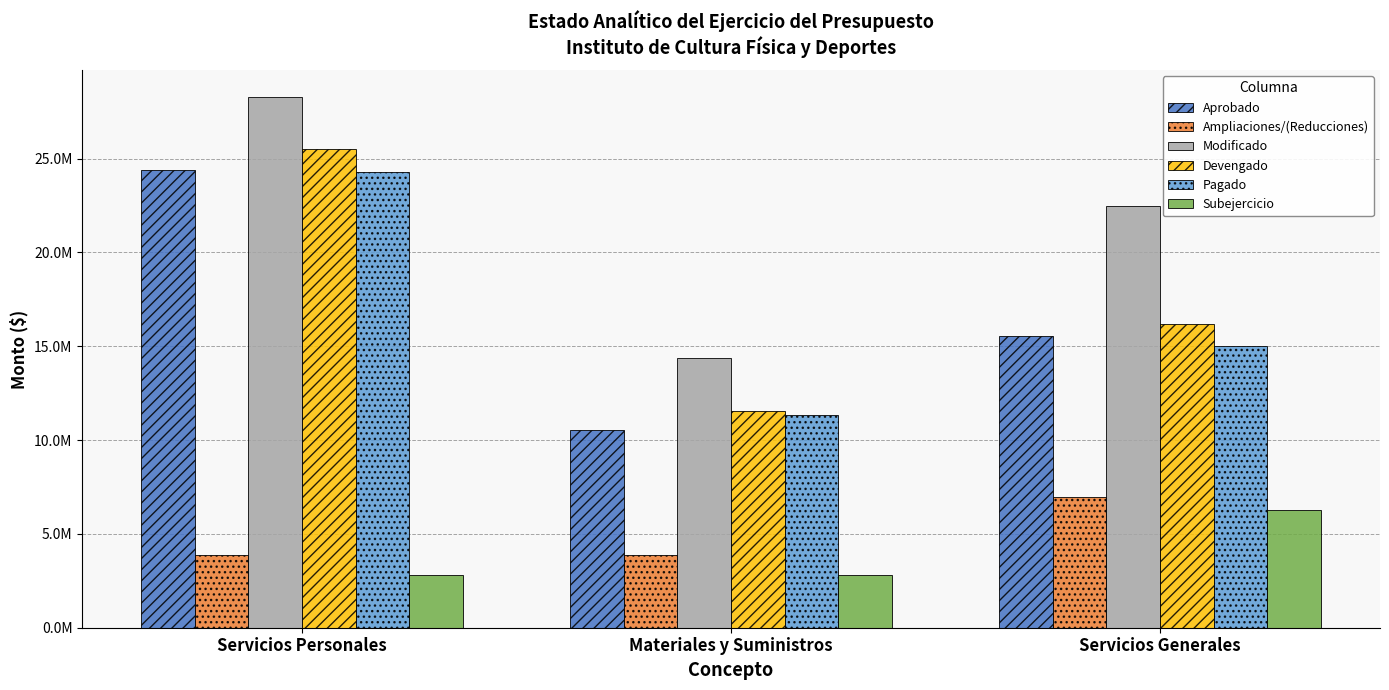

Which category has the highest value in the Subejercicio series?

Servicios Generales